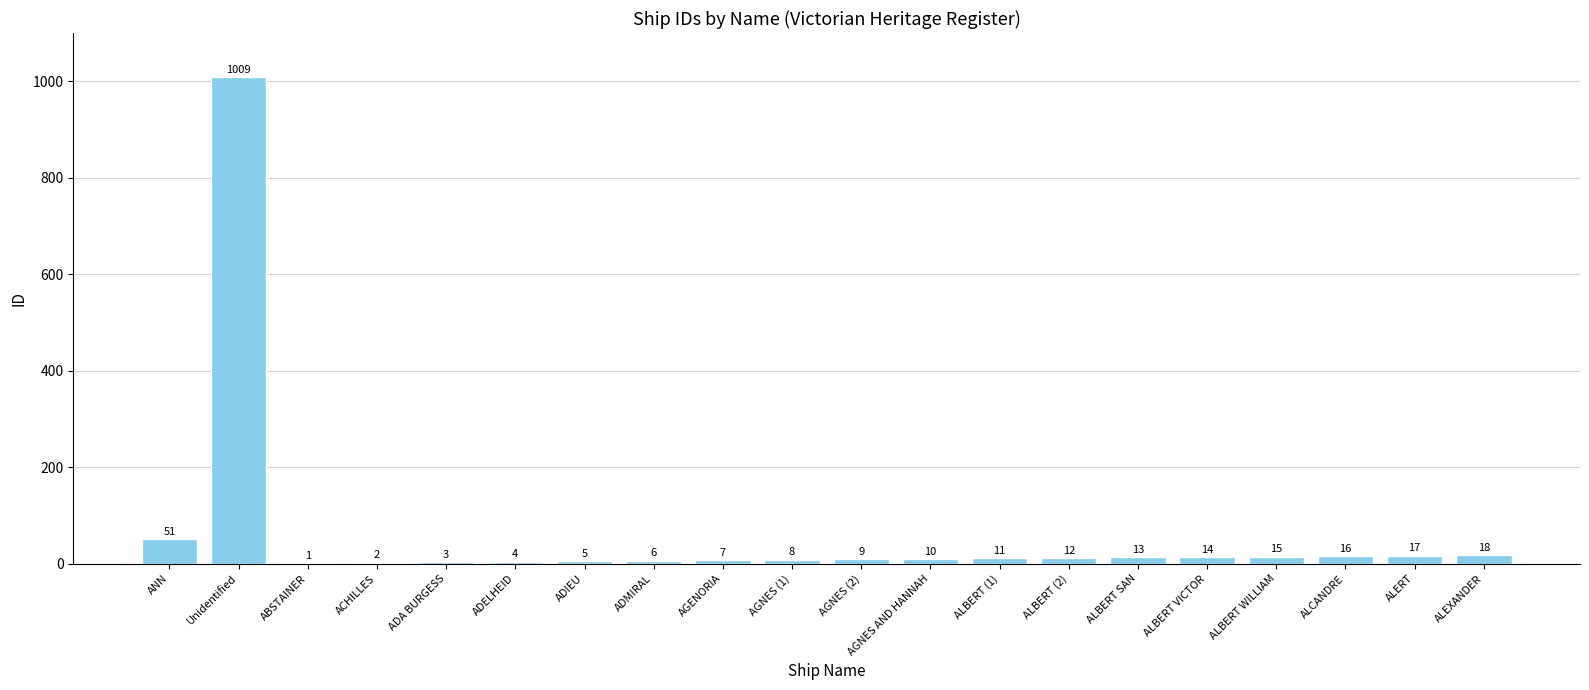

Between Unidentified and AGNES (1), which is larger?

Unidentified